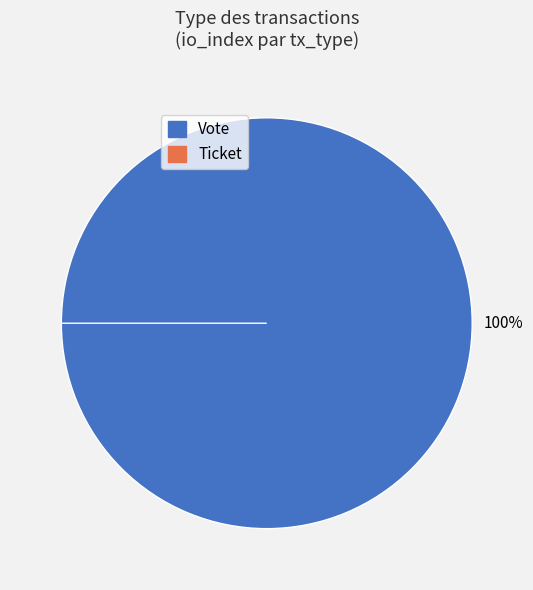

To the nearest percent, what is the difference between the largest and smallest slice percentages?

100%